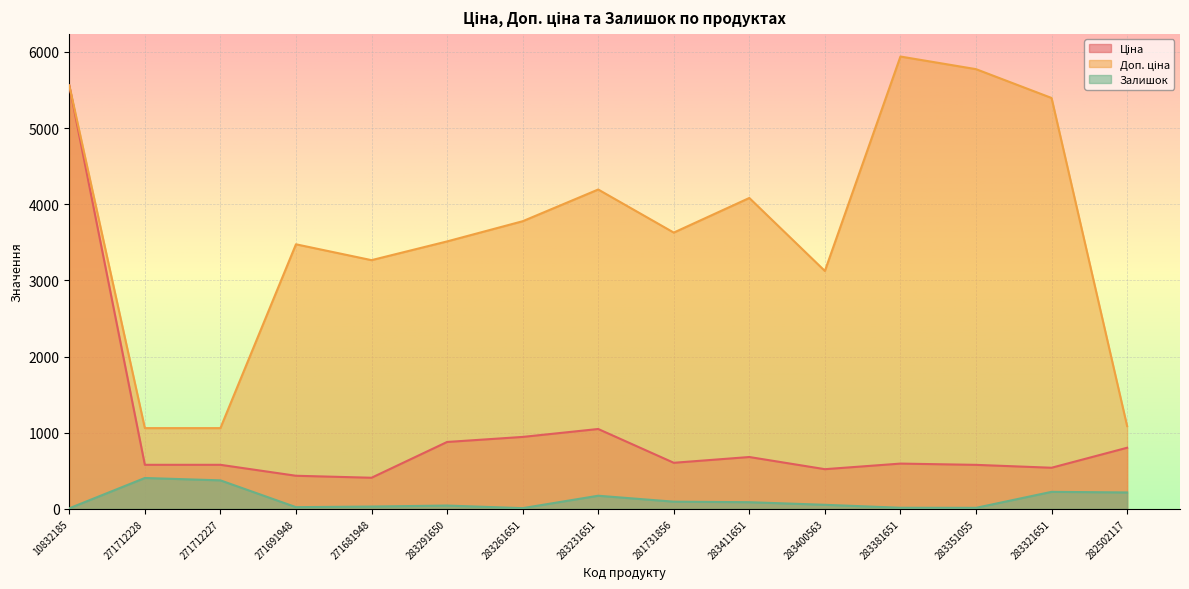

What is the average value of the Доп. ціна series?

3662.2